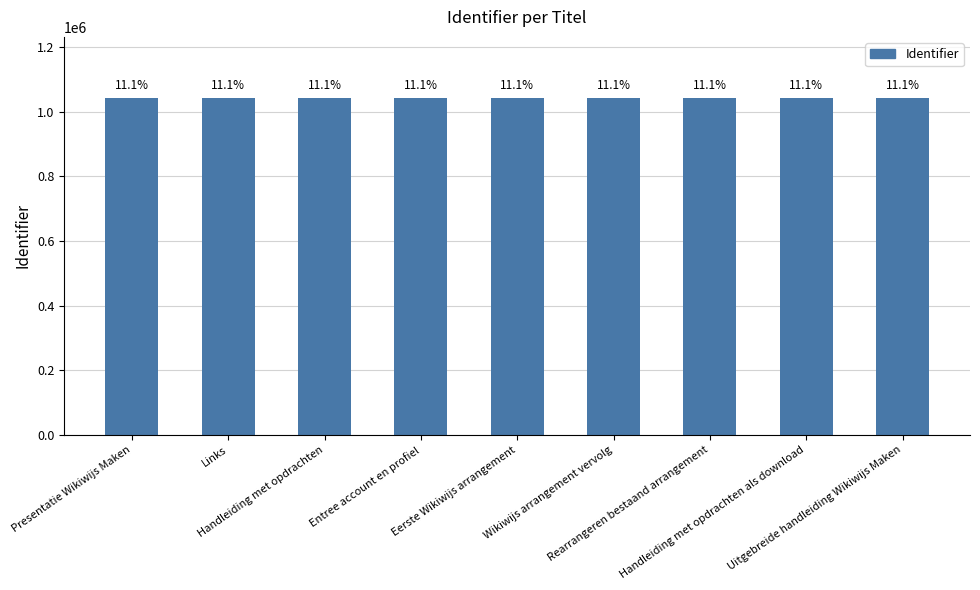

Are the bars horizontal?

No